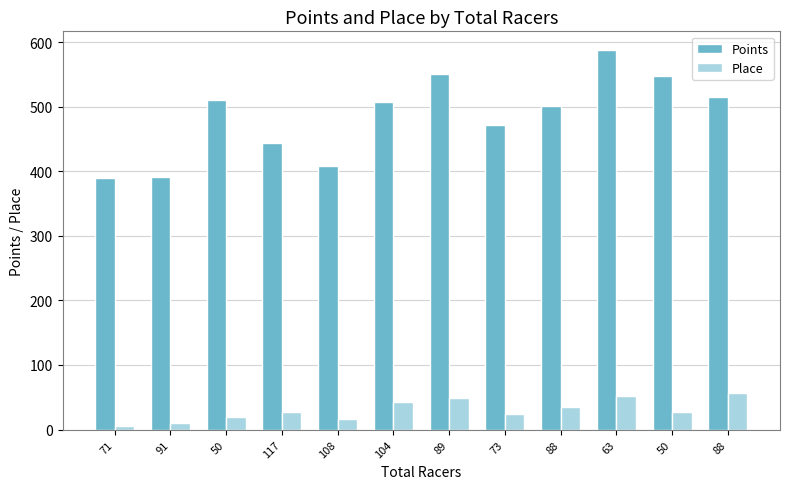

True or false: Points has a value of 587.3 at 63.

True